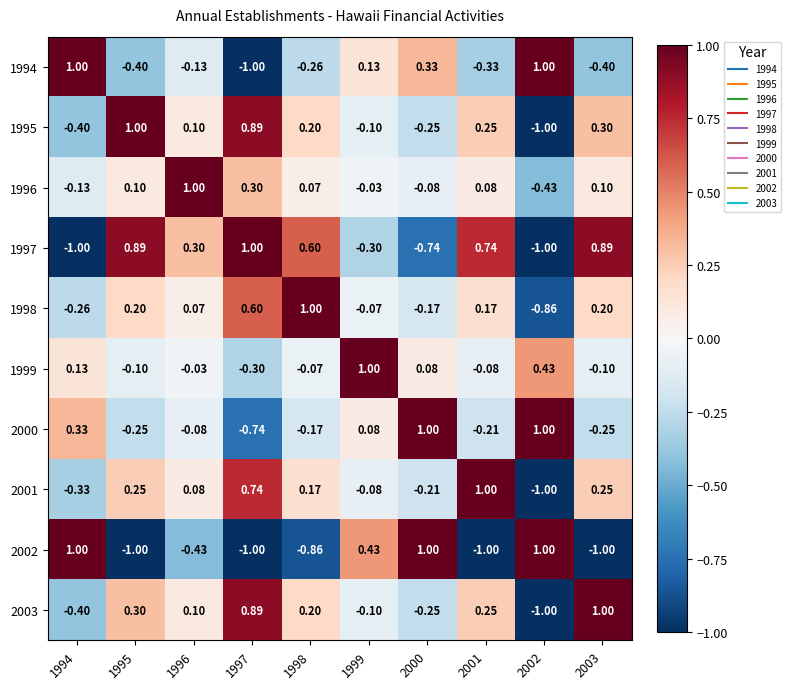

How many values in the 1999 series are below 0?

6